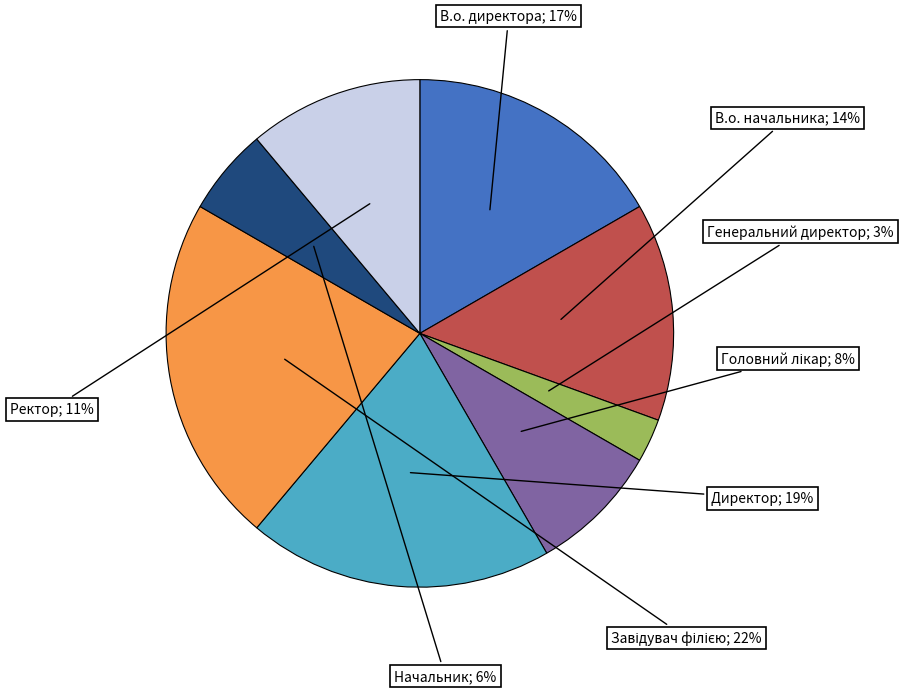

To the nearest percent, what is the average slice percentage?

12%